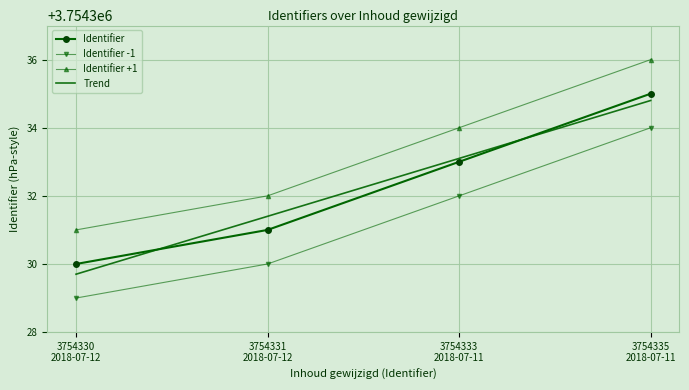

True or false: Identifier +1 has more than 1 interior local peaks.

False